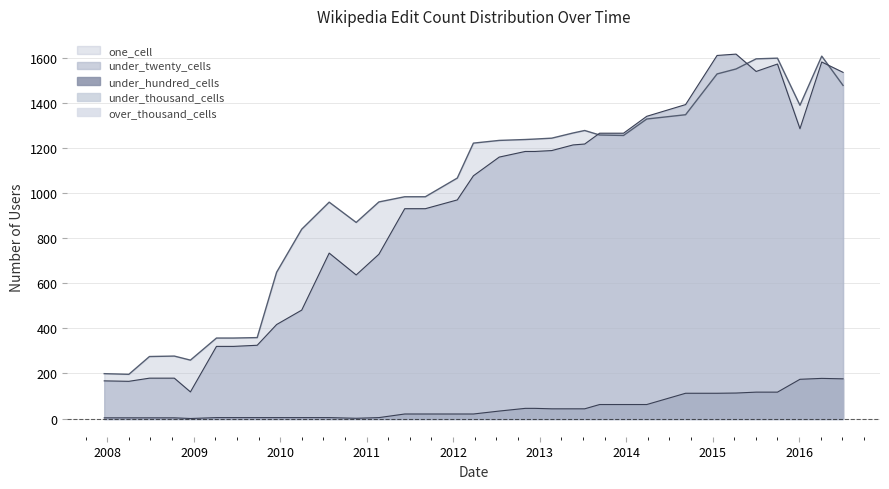

List the labels in order of under_twenty_cells value, smallest first.

2008-12-17, 2008-04-01, 2007-12-19, 2008-06-27, 2008-10-10, 2009-04-06, 2009-06-17, 2009-09-25, 2009-12-16, 2010-04-01, 2010-11-17, 2011-02-21, 2010-07-26, 2011-06-10, 2011-09-05, 2012-01-18, 2012-03-26, 2012-07-13, 2012-10-31, 2012-12-11, 2013-02-20, 2013-05-21, 2013-07-09, 2013-09-10, 2013-12-20, 2016-01-04, 2014-03-28, 2014-09-08, 2016-07-04, 2015-07-03, 2015-10-01, 2016-04-05, 2015-01-19, 2015-04-09